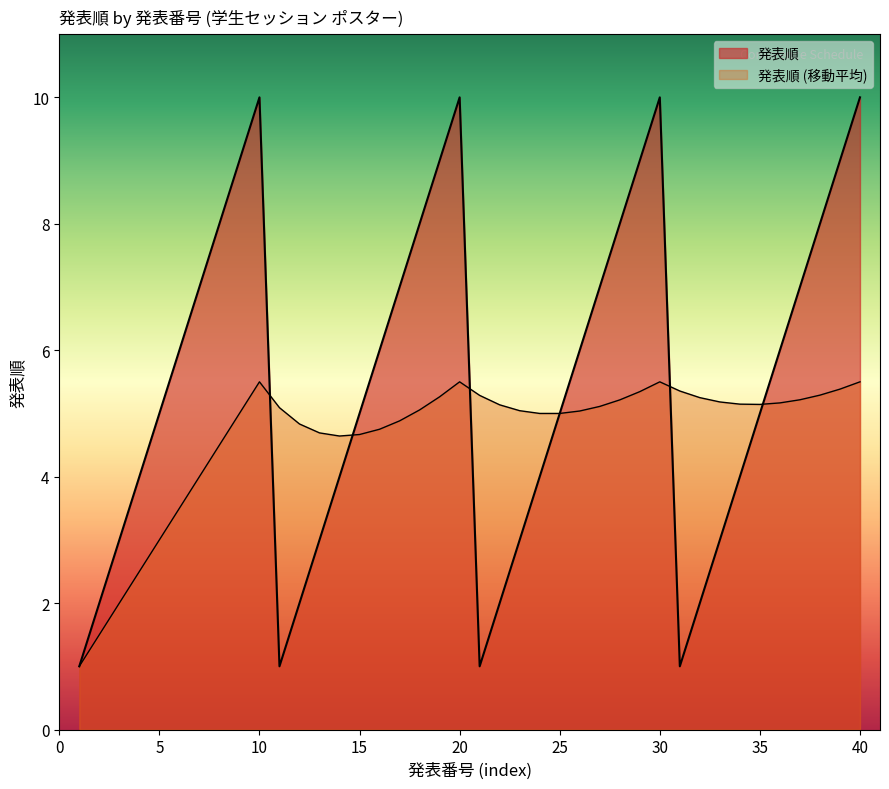

Where is the data nearest to the value 5?

5